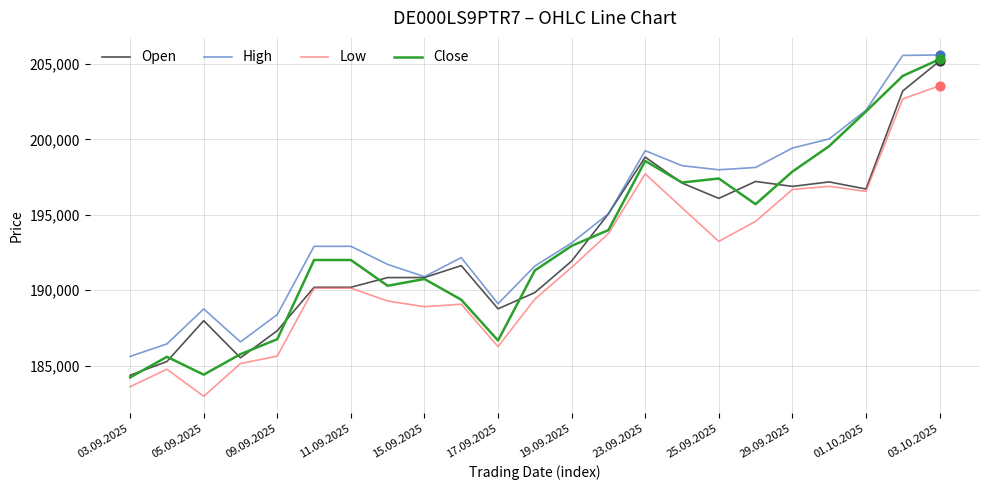

Which series has the largest range (max minus min)?

Close